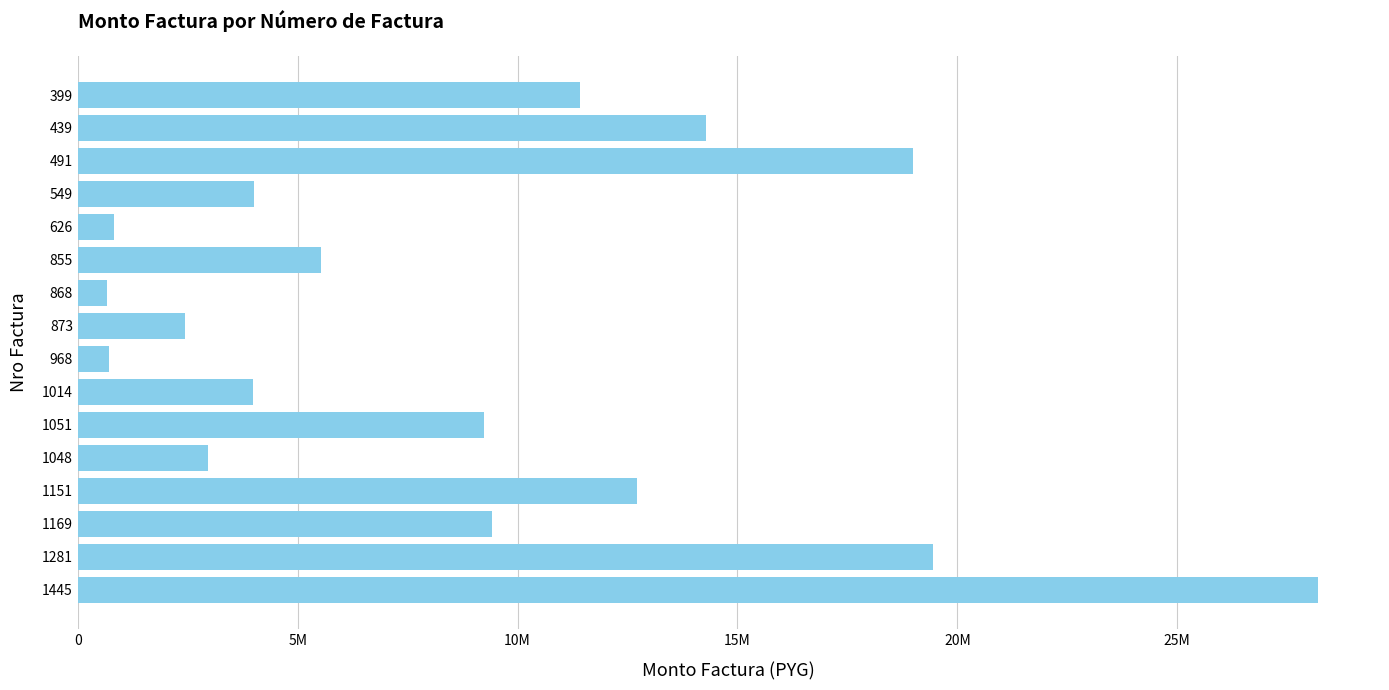

Are the bars horizontal?

Yes